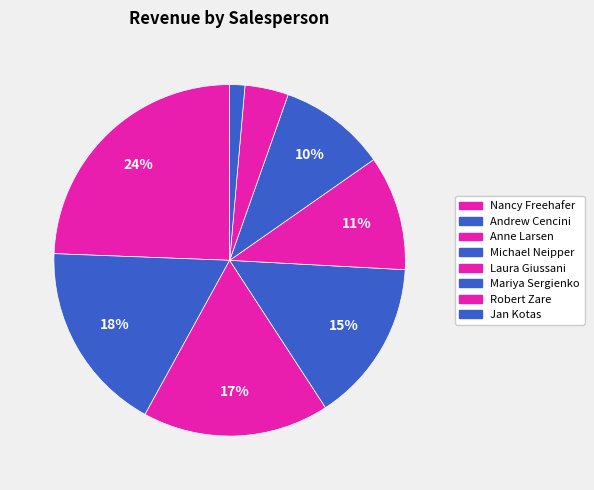

How many slices are in this pie chart?

8